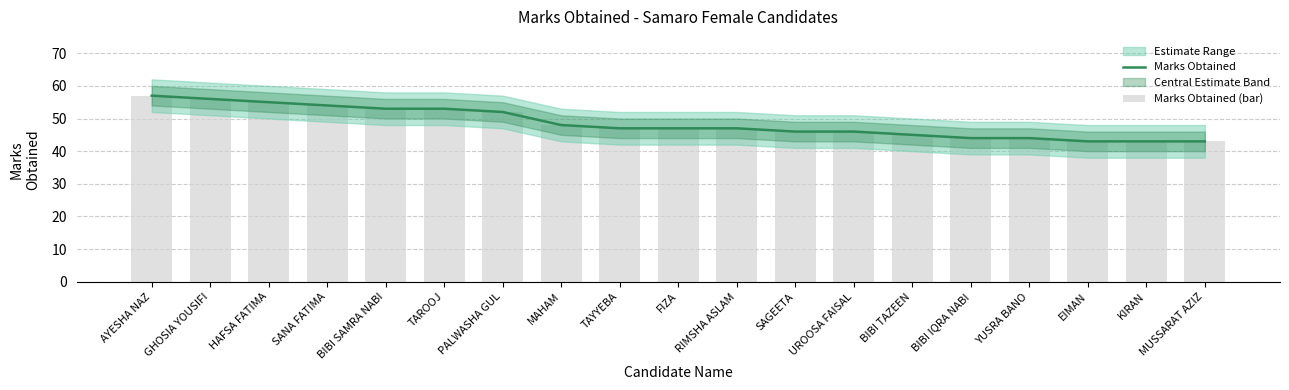

At which label does Marks Obtained (bar) first exceed 47?

AYESHA NAZ